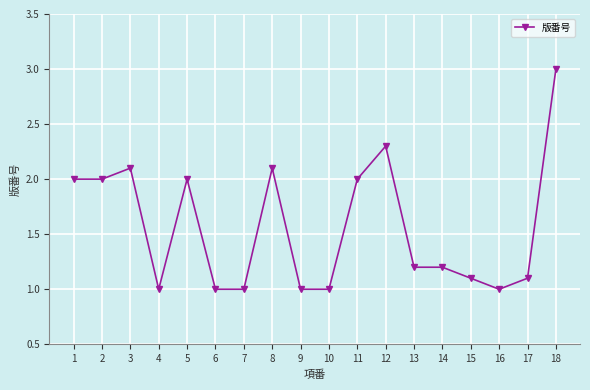

How many lines are shown in the chart?

1